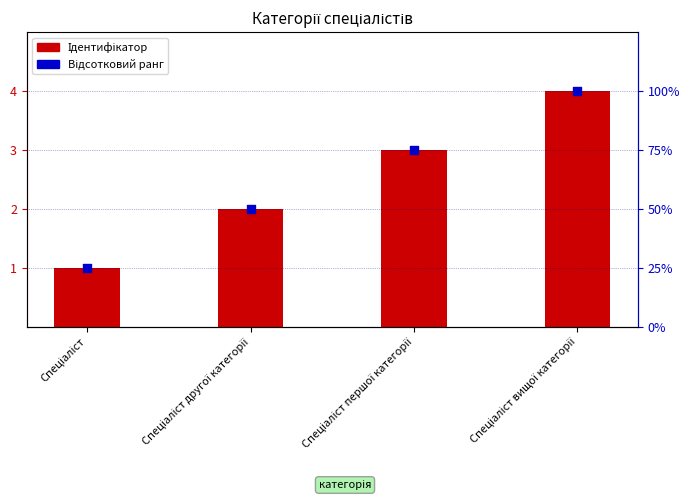

Which series reaches the minimum Y coordinate?

Ідентифікатор